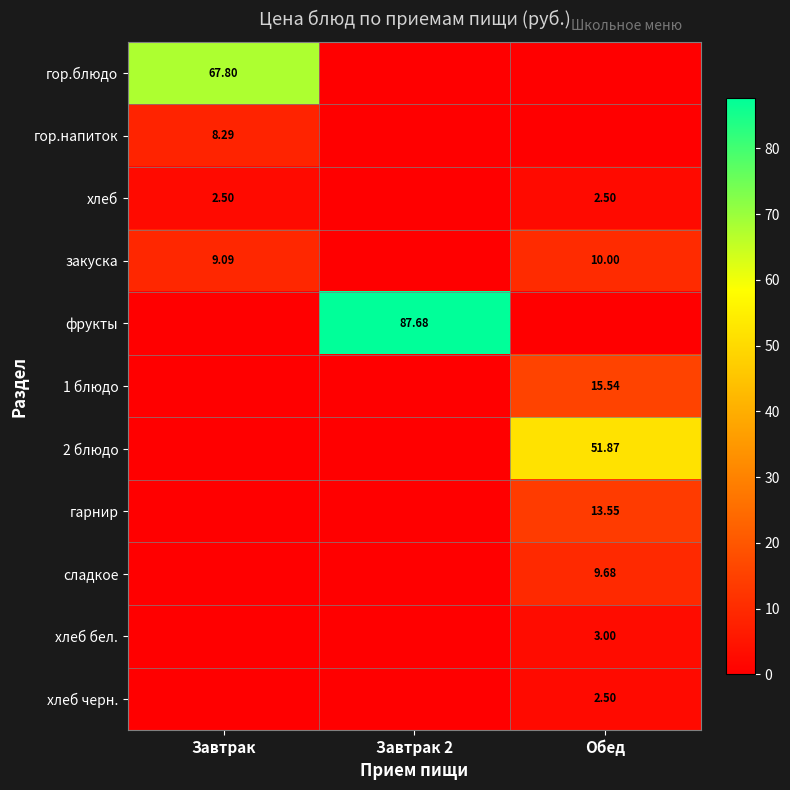

What is the approximate value of хлеб бел. at Обед?

3.0